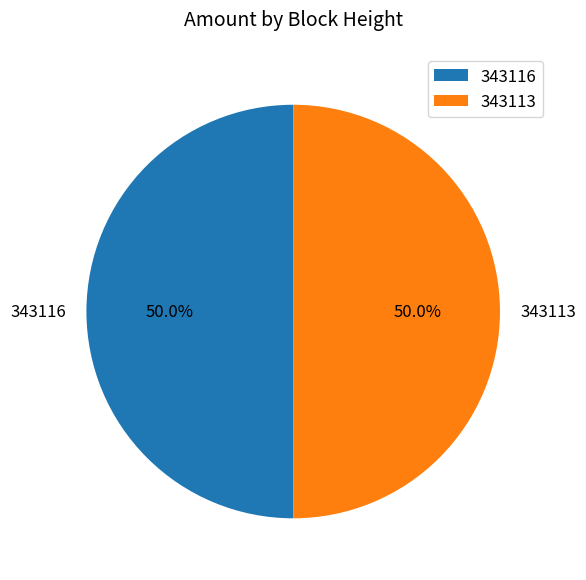

What percentage do 343113 and 343116 together represent?

100.0%